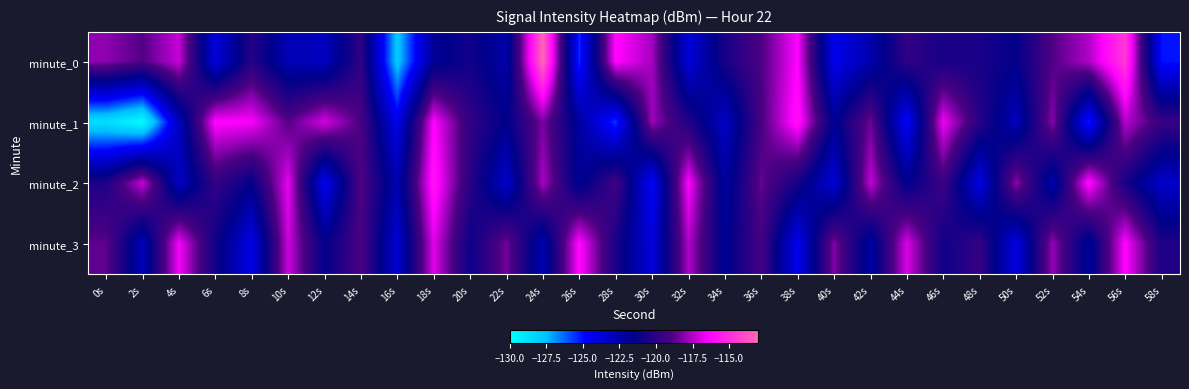

What is the smallest value displayed?

-129.9